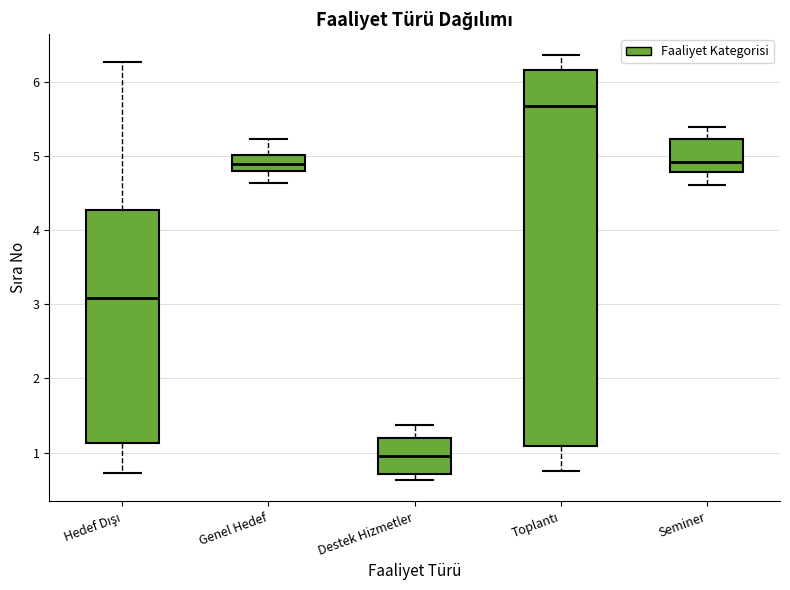

Reading left to right, read every box against the y-axis: the position of its median line, the range the box covers, and the ends of its whiskers. The values are not printed on the chart, so give them approximately, as read against the axis.

Hedef Dışı: median 3.1, box 1.1 to 4.3, whiskers 0.7 to 6.3
Genel Hedef: median 4.9, box 4.8 to 5.0, whiskers 4.6 to 5.2
Destek Hizmetler: median 1.0, box 0.7 to 1.2, whiskers 0.6 to 1.4
Toplantı: median 5.7, box 1.1 to 6.1, whiskers 0.7 to 6.4
Seminer: median 4.9, box 4.8 to 5.2, whiskers 4.6 to 5.4